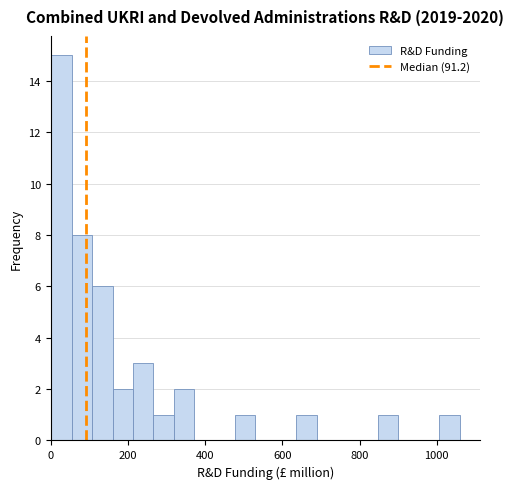

Read against the x-axis, roughly where is the centre of the tallest bar?

20